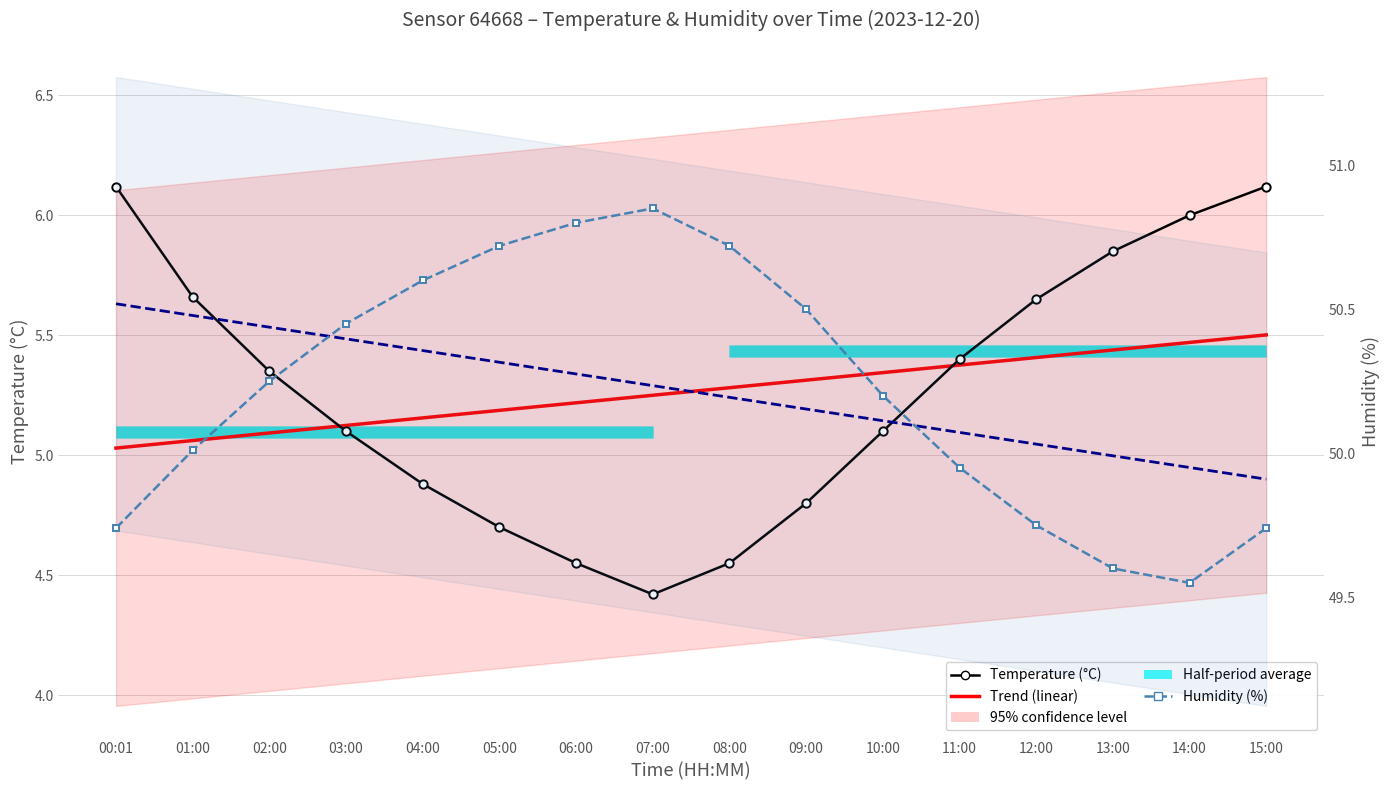

Rank the series at 07:00 from lowest to highest value.

Temperature (°C), Trend (linear), Humidity Trend, Humidity (%)